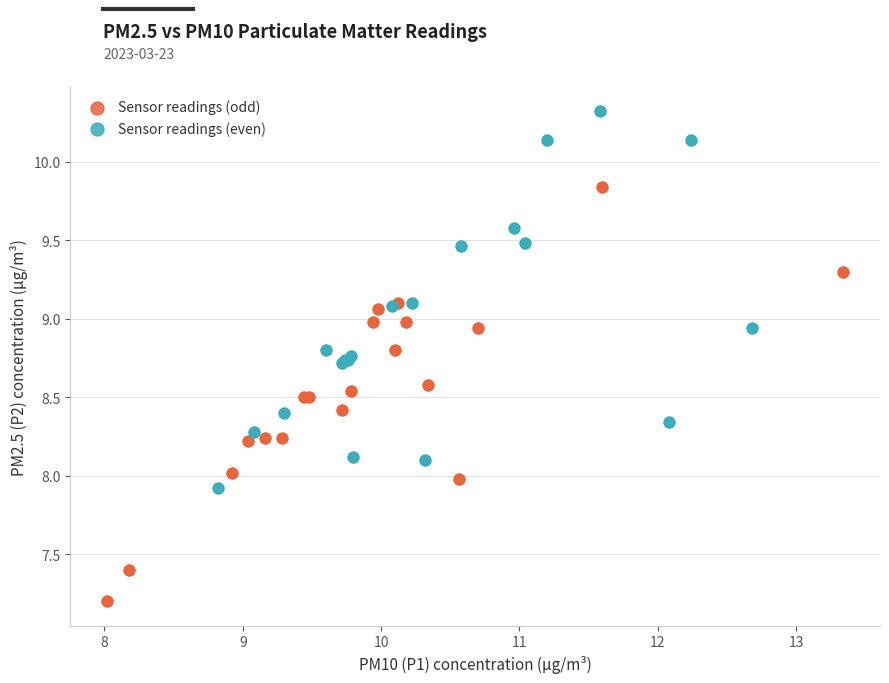

Which series reaches the minimum Y coordinate?

Sensor readings (odd)